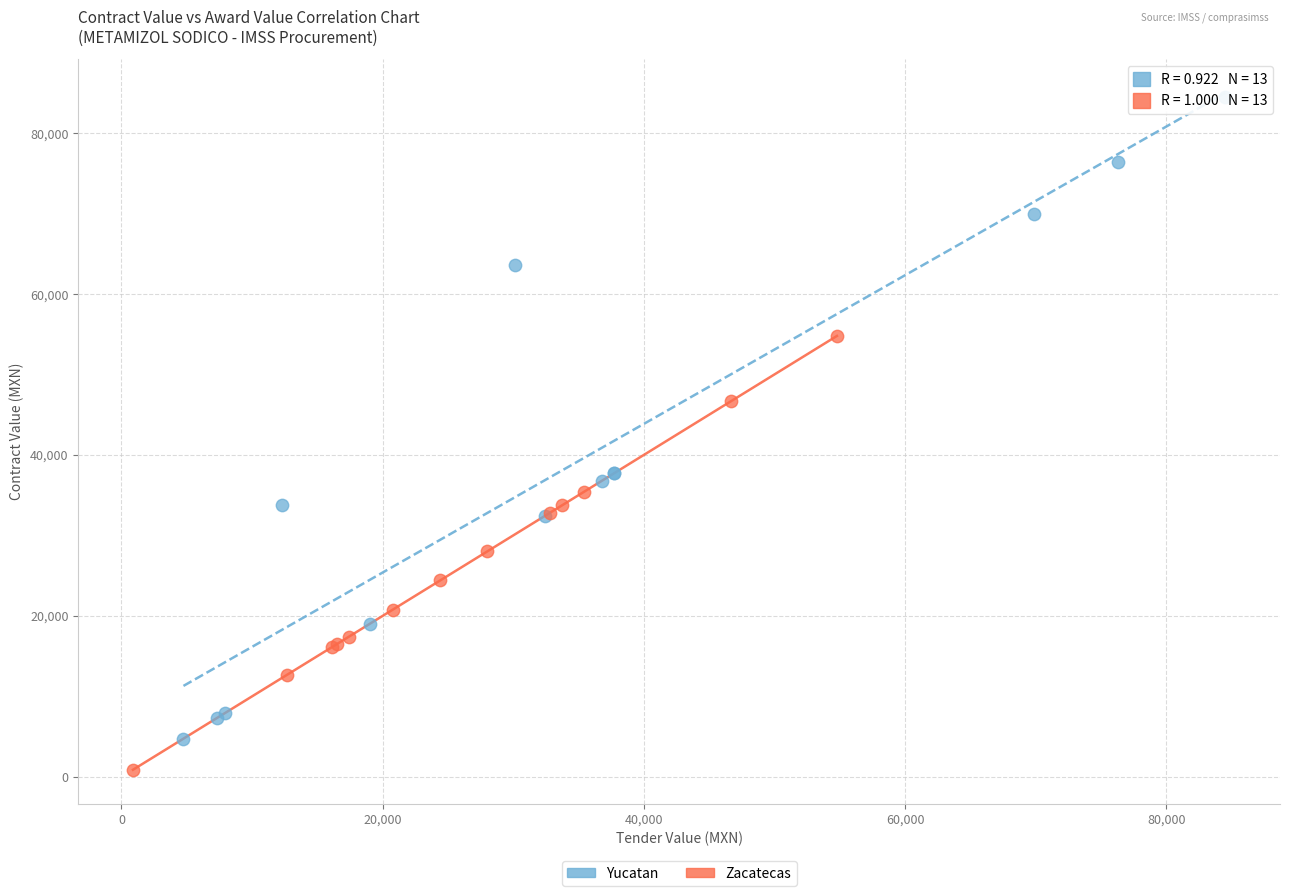

Which series has the largest Y range (max minus min)?

Yucatan